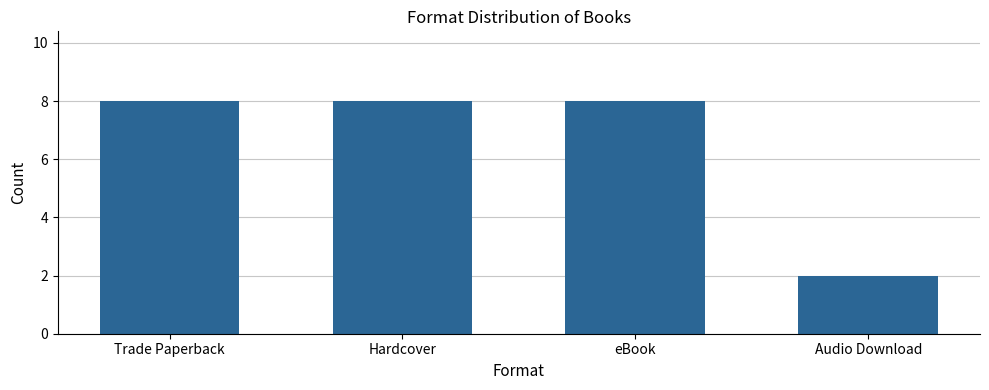

What is the minimum value shown in the chart?

2